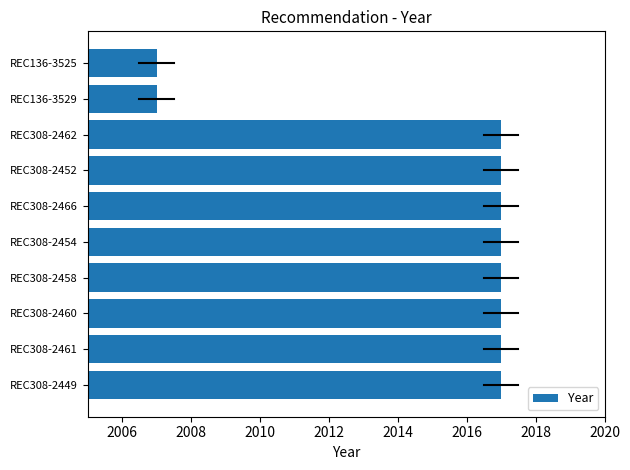

What is the smallest value displayed?

2007